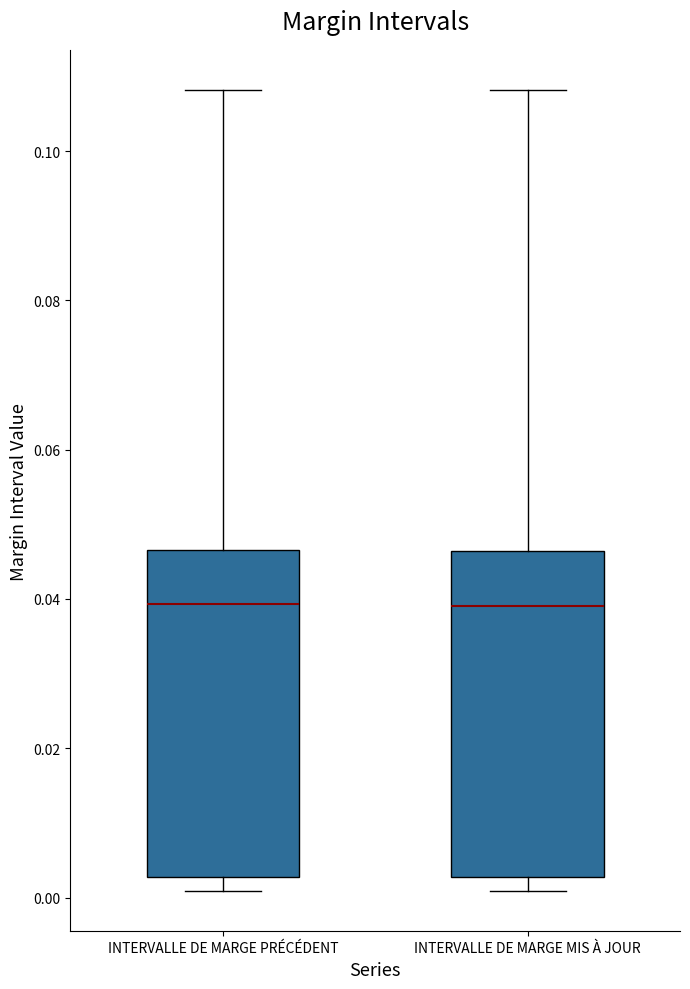

Reading left to right, transcribe this box plot: for each box, give where its median line is, the range the box spans, and where its two whiskers end, as read against the y-axis. The values are not printed on the chart, so give them approximately, as read against the axis.

INTERVALLE DE MARGE PRÉCÉDENT: median 0.040, box 0.002 to 0.046, whiskers 0.000 to 0.108
INTERVALLE DE MARGE MIS À JOUR: median 0.040, box 0.002 to 0.046, whiskers 0.000 to 0.108